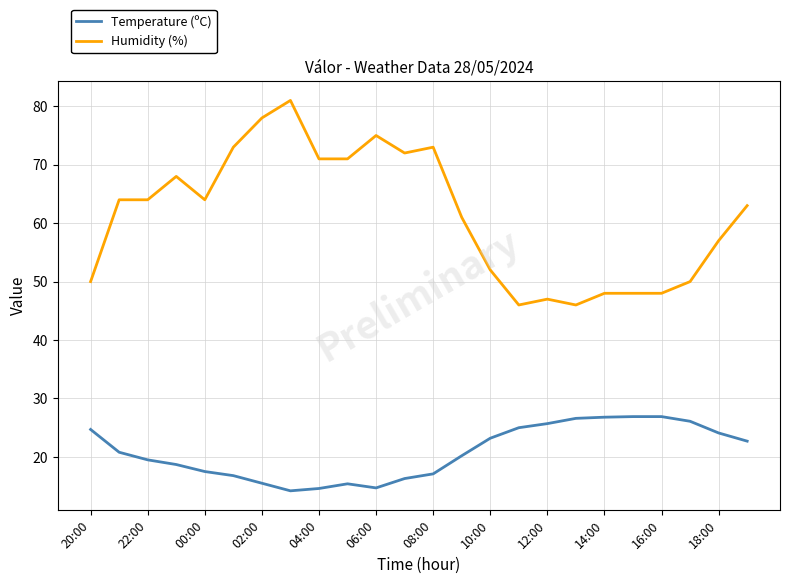

What is the highest value of the Humidity (%) series?

81.0